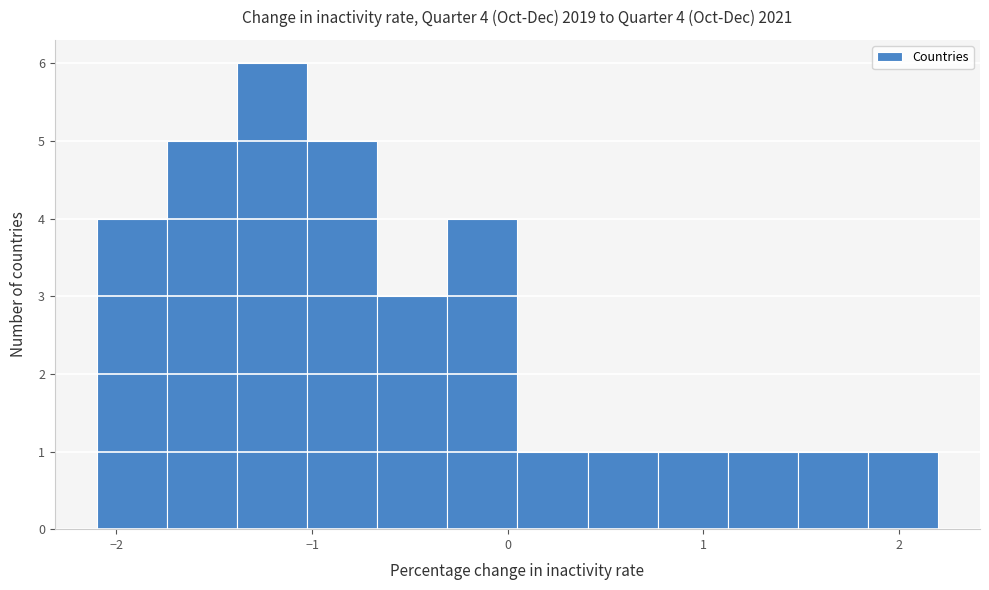

Read against the x-axis, roughly where is the centre of the tallest bar?

-1.2